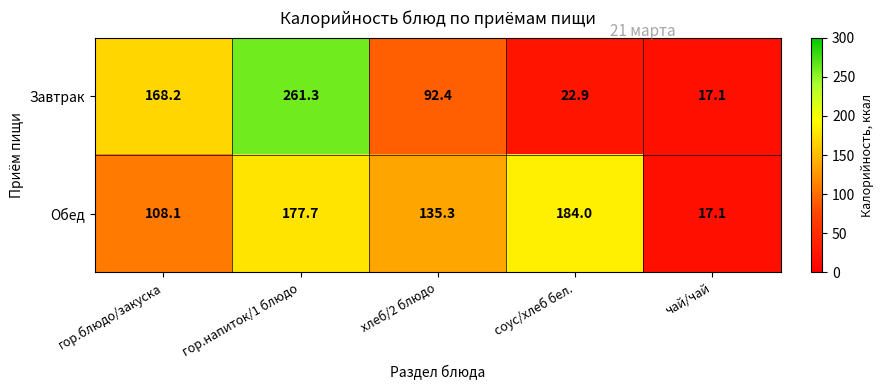

What is the difference between the maximum and minimum values in the Обед series?

166.9